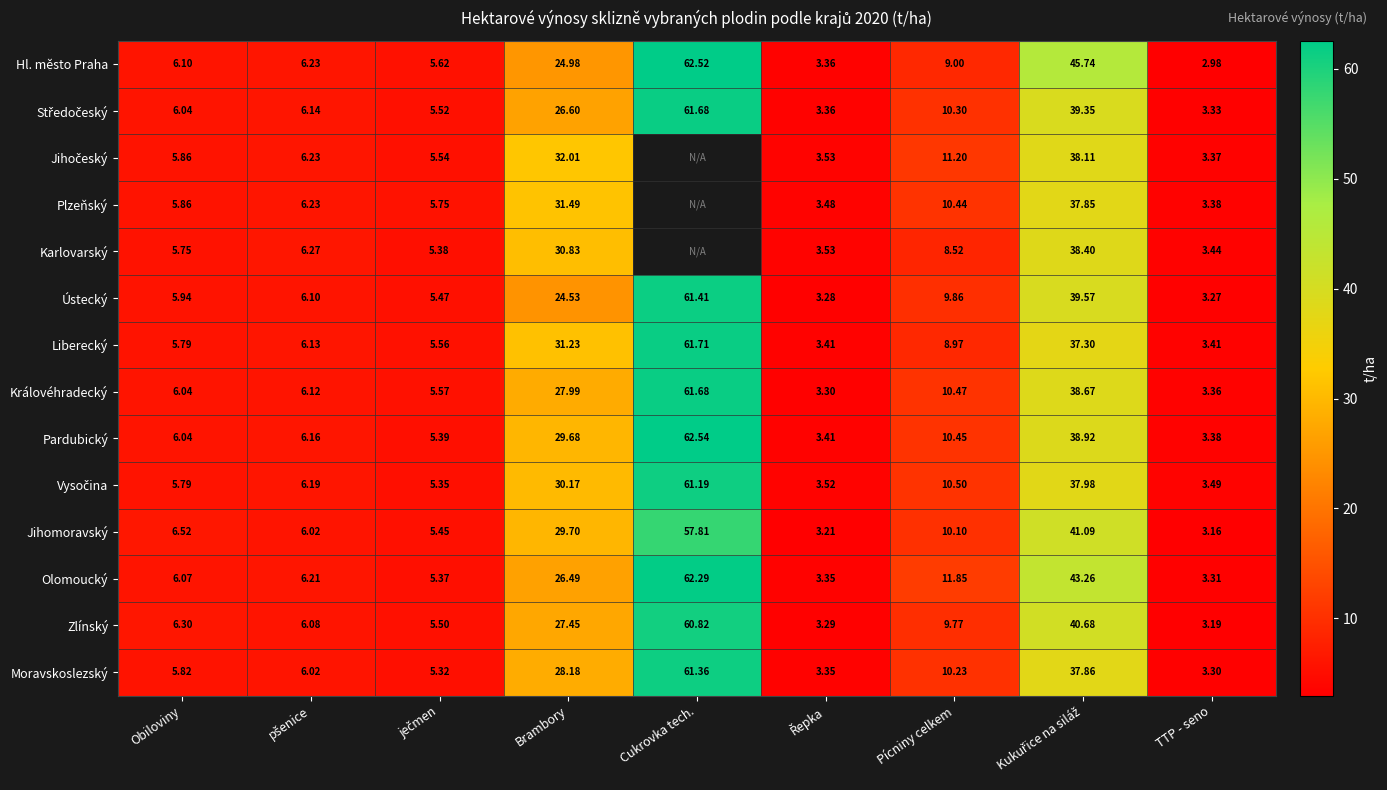

At which label does Královéhradecký first exceed 6?

Obiloviny